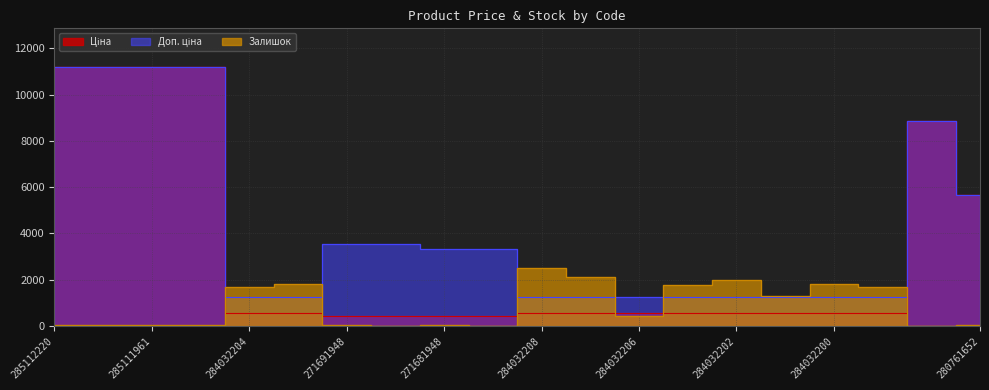

What is the maximum value shown in the chart?

11188.2